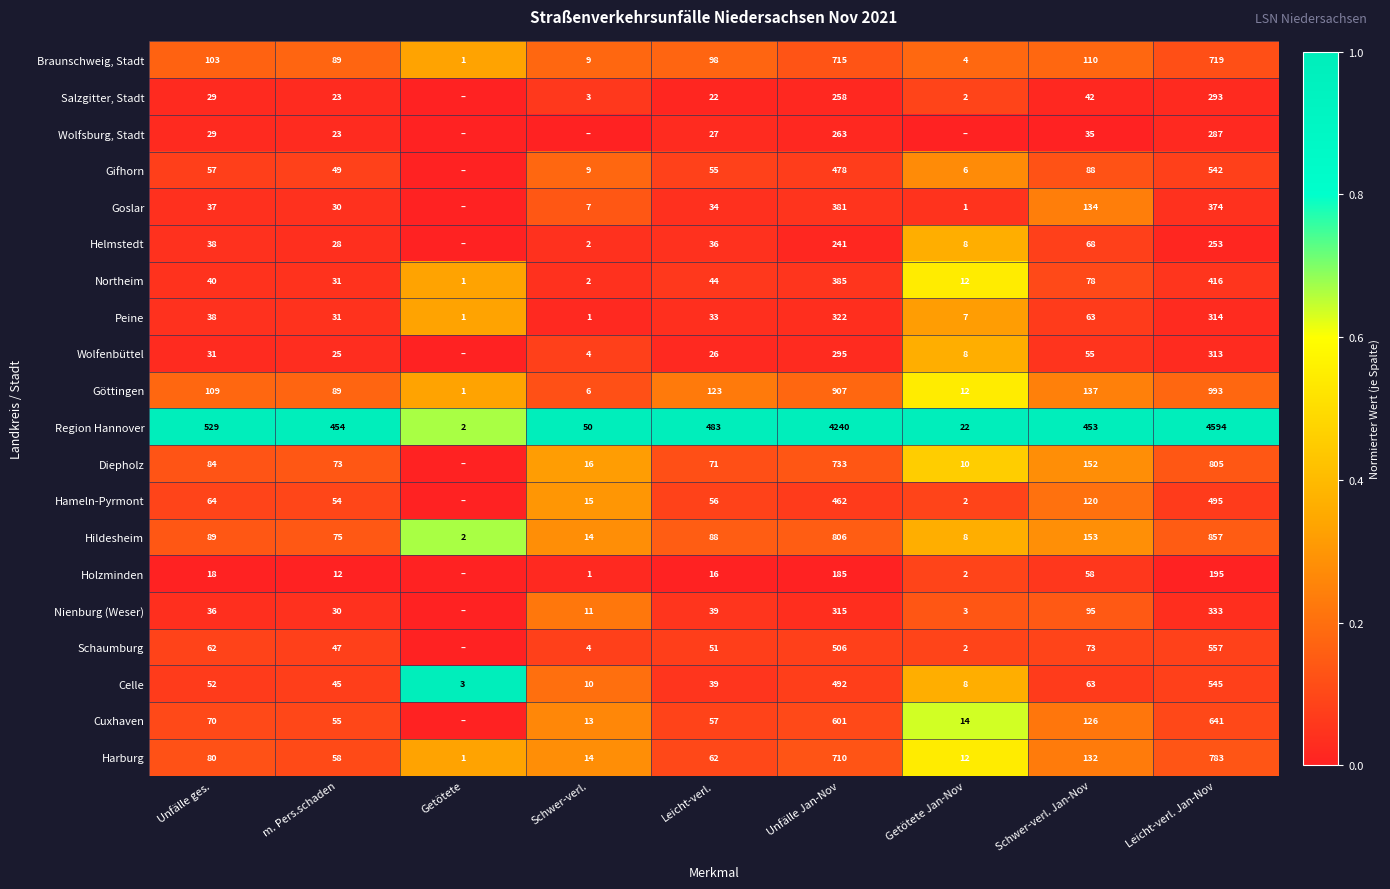

Between m. Pers.schaden and Unfälle Jan-Nov, which series saw the biggest shift?

Region Hannover